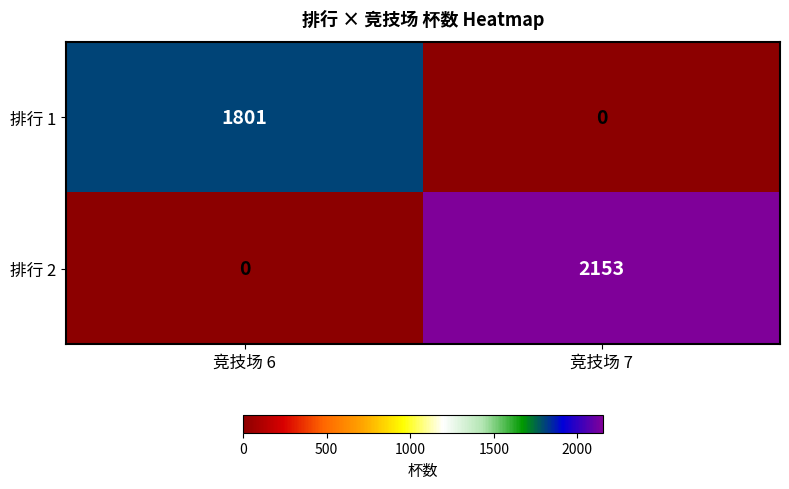

At 竞技场 7, list the series in order from largest to smallest.

排行 2, 排行 1